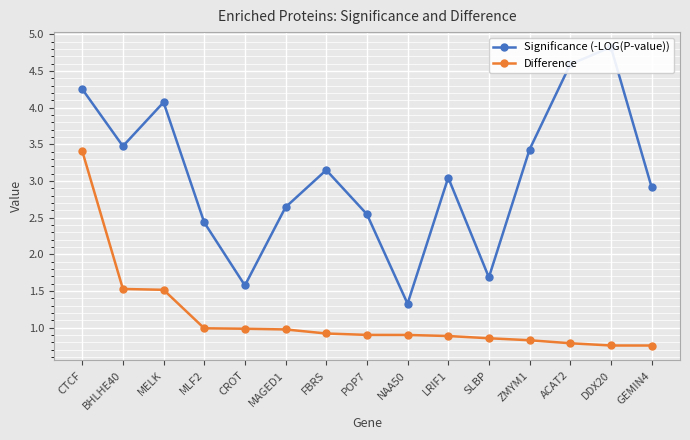

Is this an area chart (filled region under the line)?

No